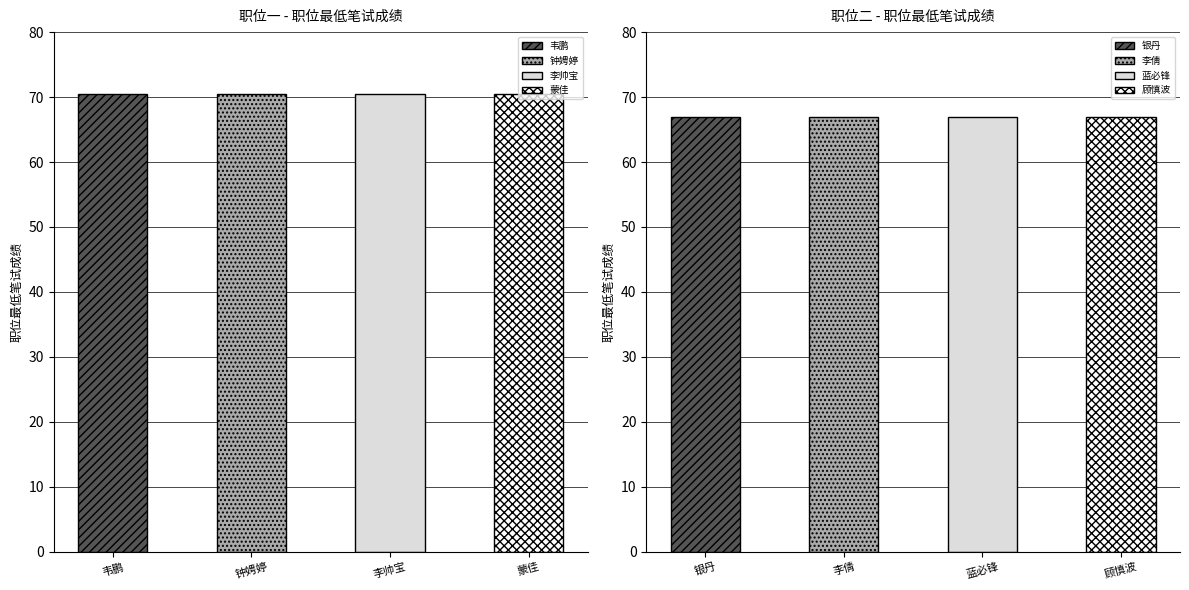

Reading left to right, transcribe all the data shown in this chart.

职位一: 70.5	70.5	70.5	70.5
职位二: 67.0	67.0	67.0	67.0